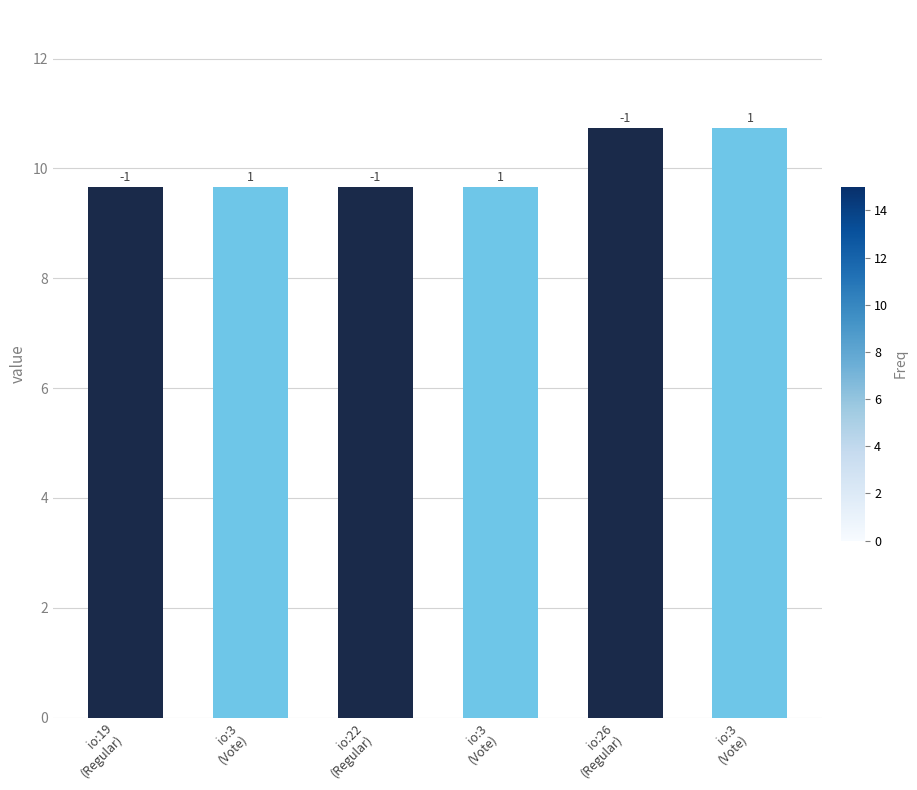

Reading left to right, transcribe all the data shown in this chart.

9.7	9.7	9.7	9.7	10.7	10.7